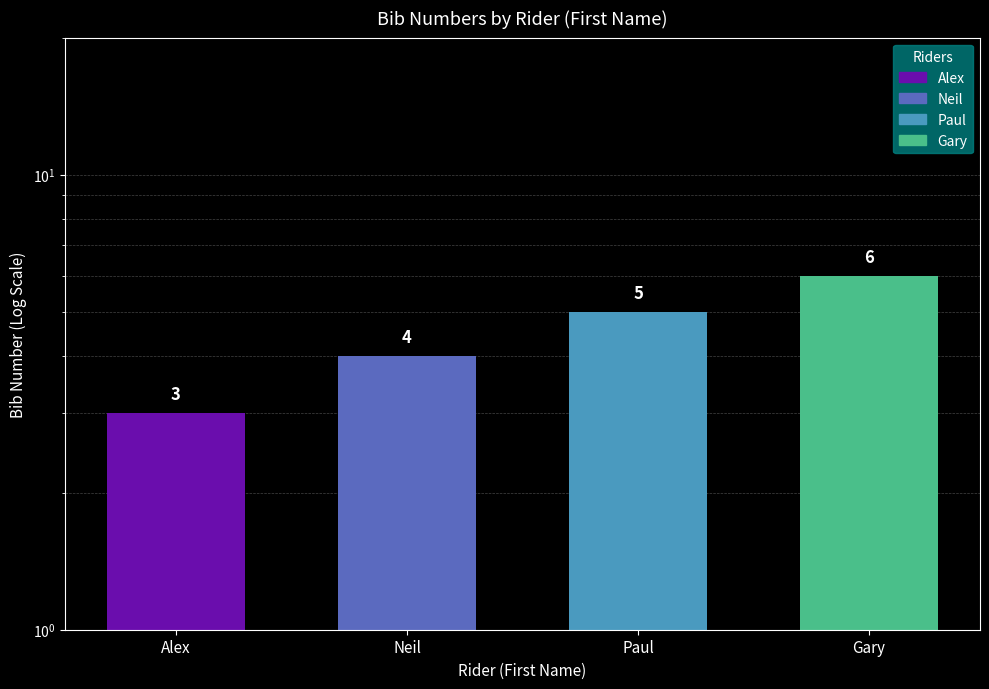

Rank the categories by value from highest to lowest.

Gary, Paul, Neil, Alex